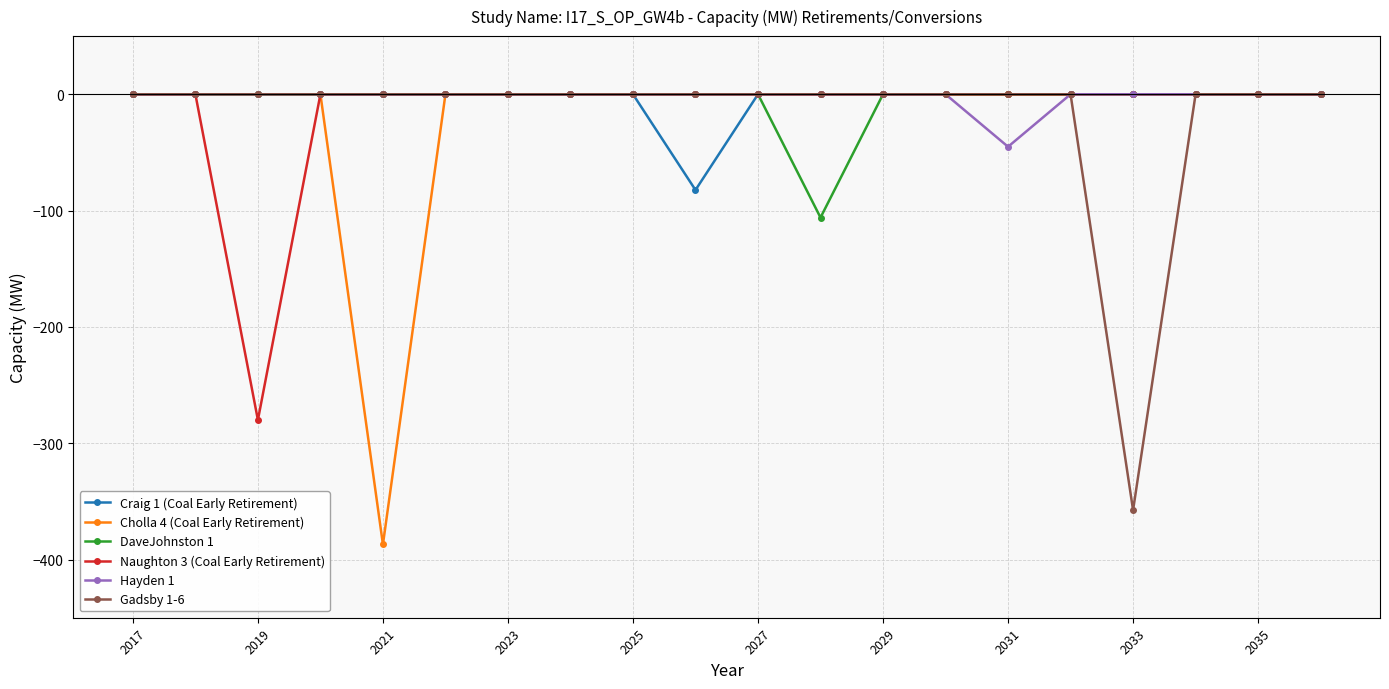

Which series has the widest spread of values?

Cholla 4 (Coal Early Retirement)